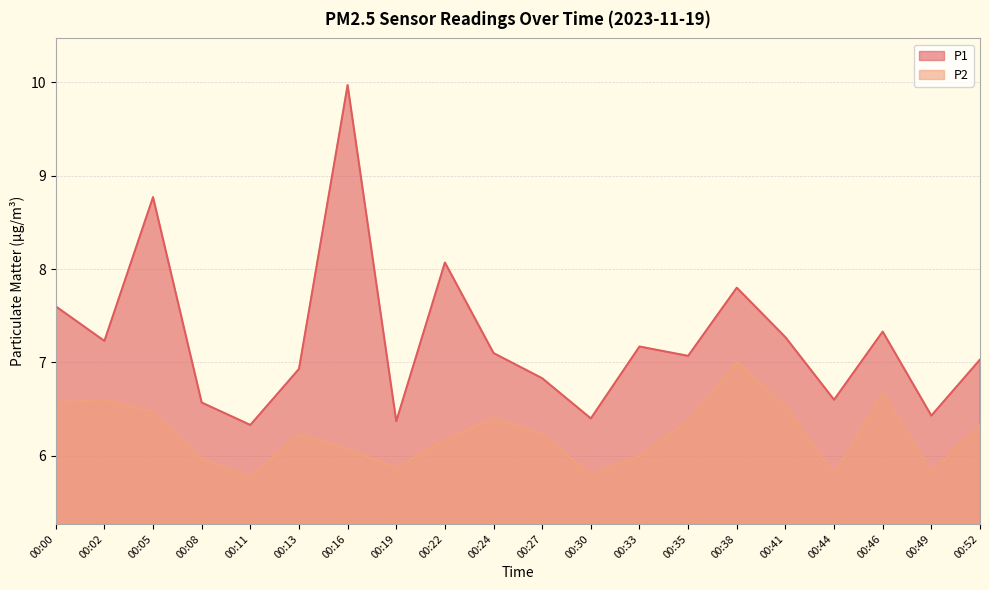

Between 00:22 and 00:52, which is larger?

00:22